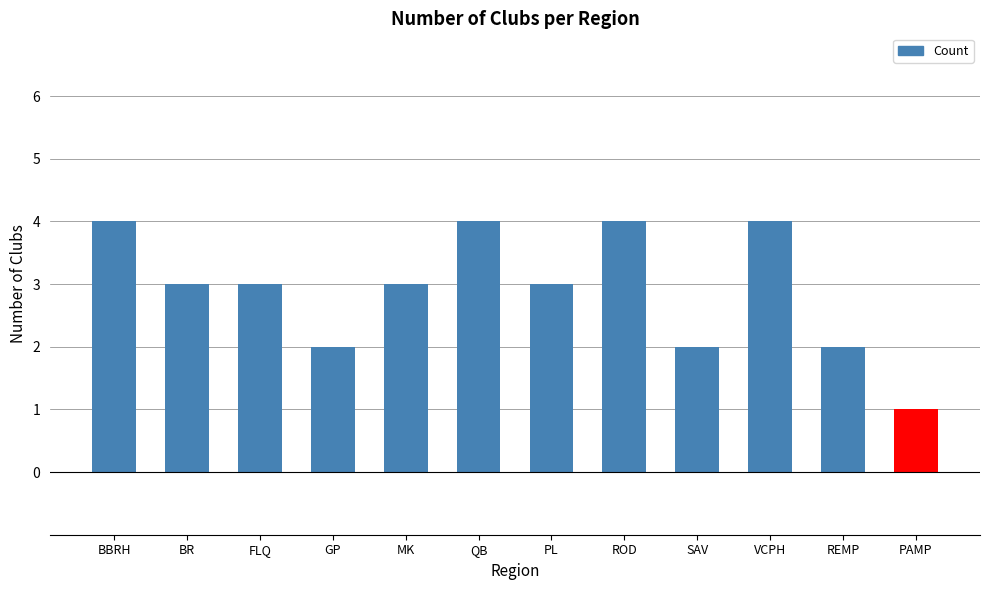

What is the label of the 6th bar from the left?

QB